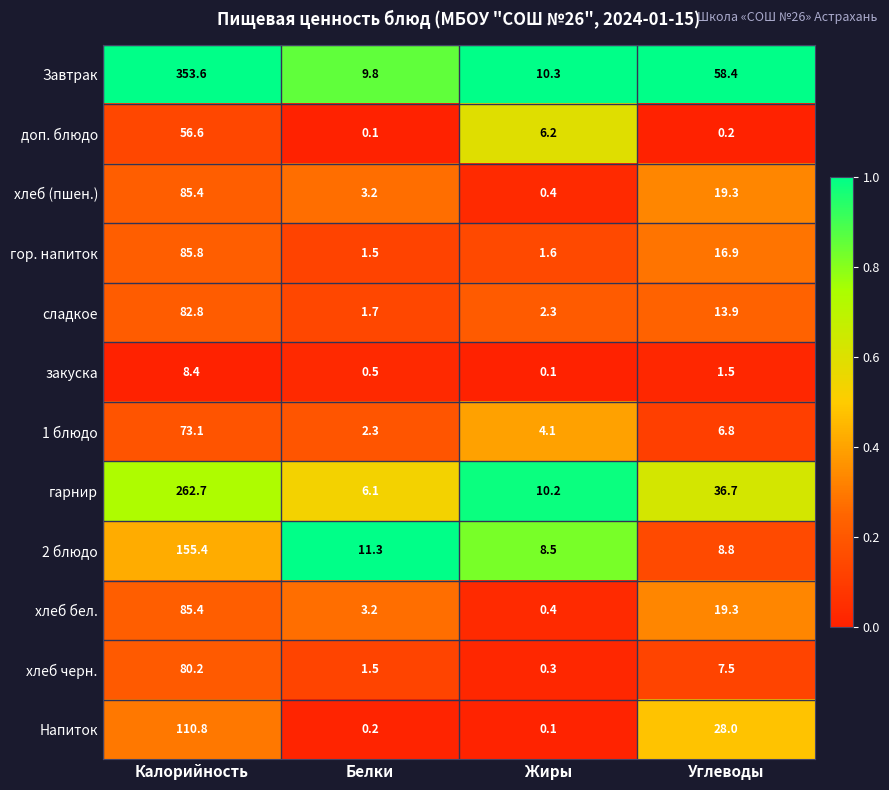

How many data points does each series have?

4